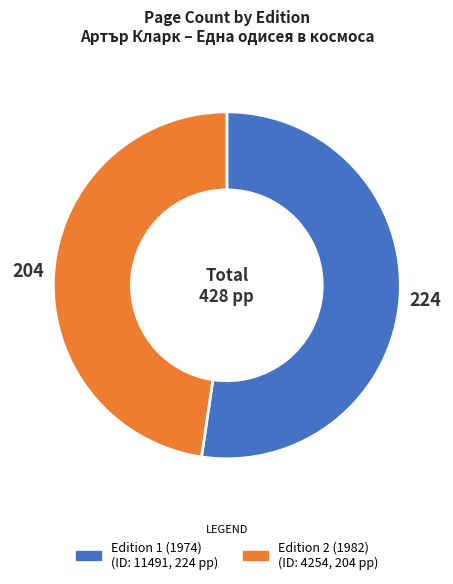

Is there a majority slice in this chart?

Yes